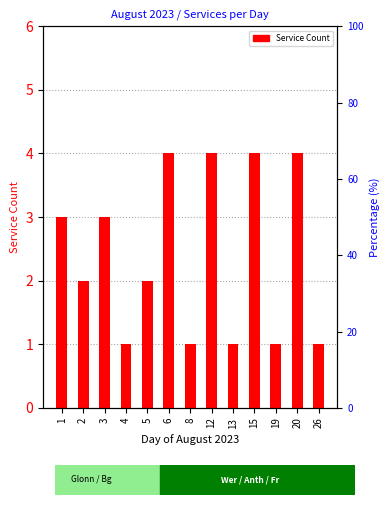

List the labels in order of value, smallest first.

4, 8, 13, 19, 26, 2, 5, 1, 3, 6, 12, 15, 20